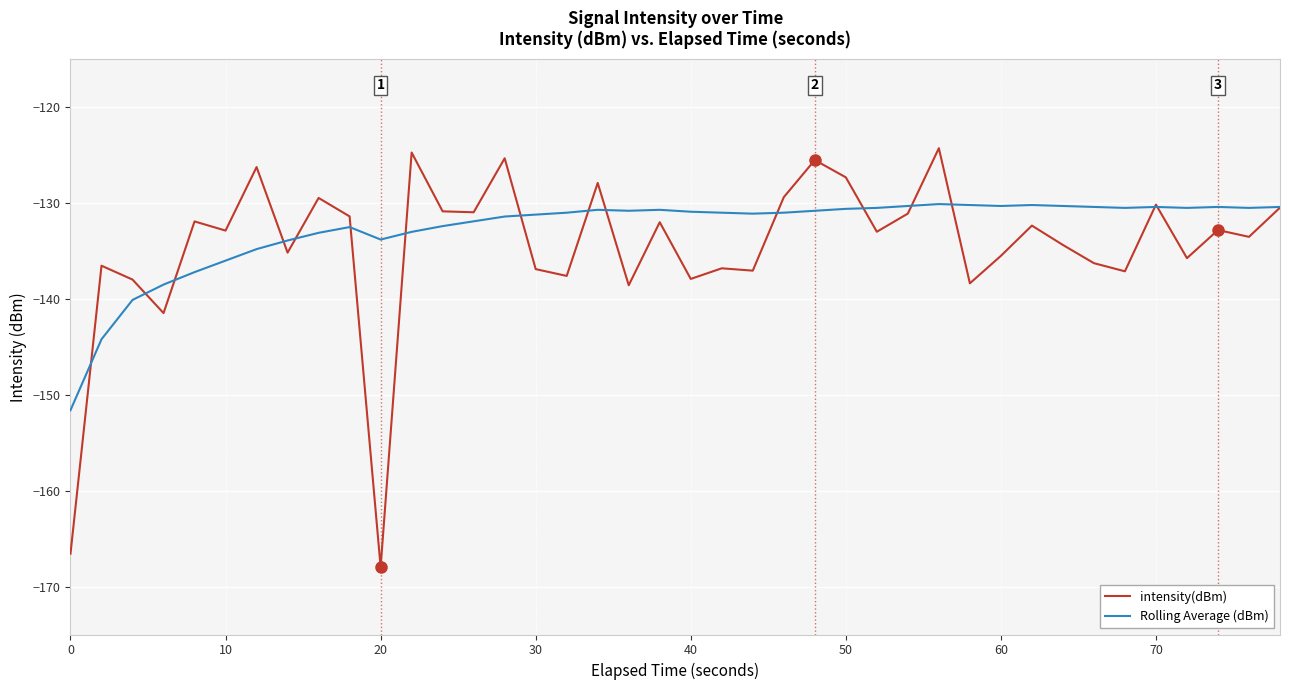

What is the maximum value shown in the chart?

-124.3